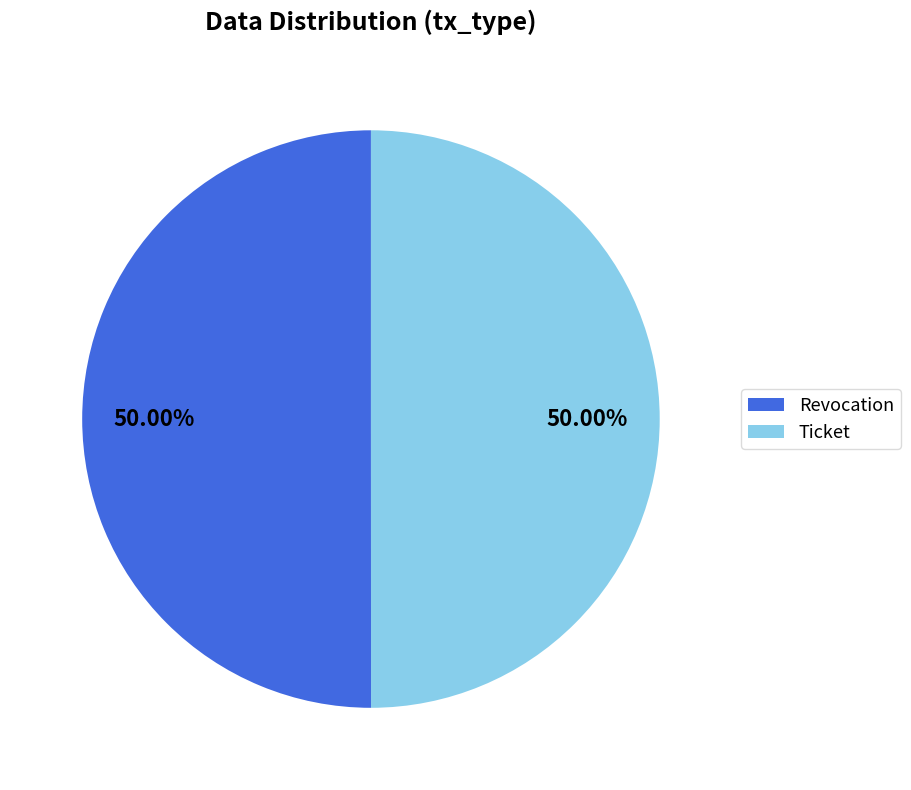

True or false: Ticket accounts for 50% of the total.

True